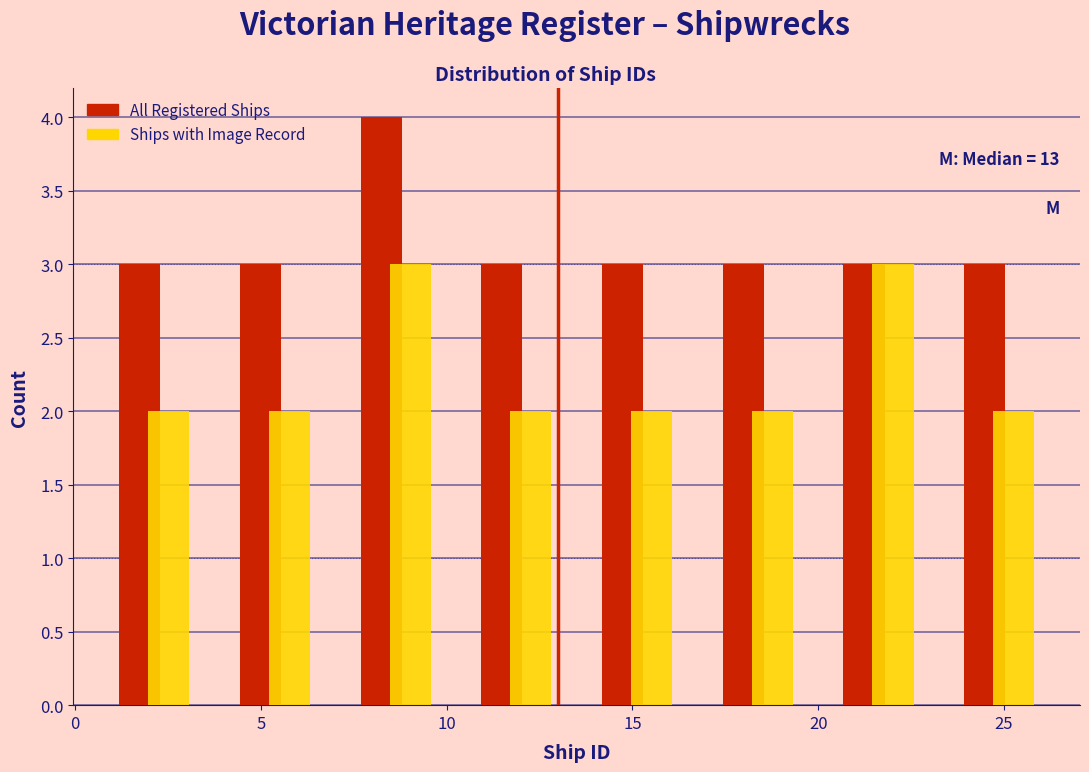

In the All Registered Ships series, which range on the x-axis has the tallest bar?

7.00 to 10.25